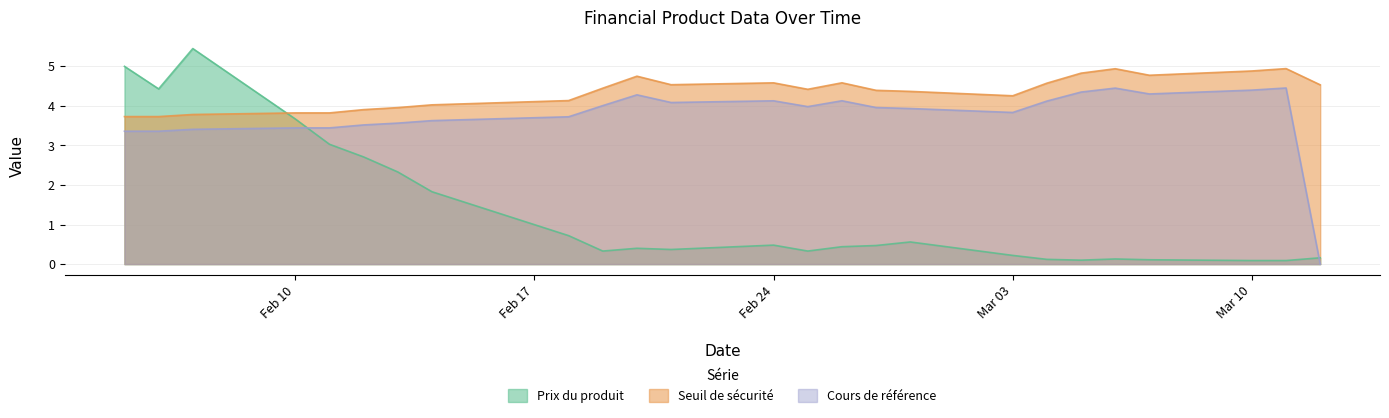

What is the difference between the maximum and minimum values in the Prix du produit series?

5.4